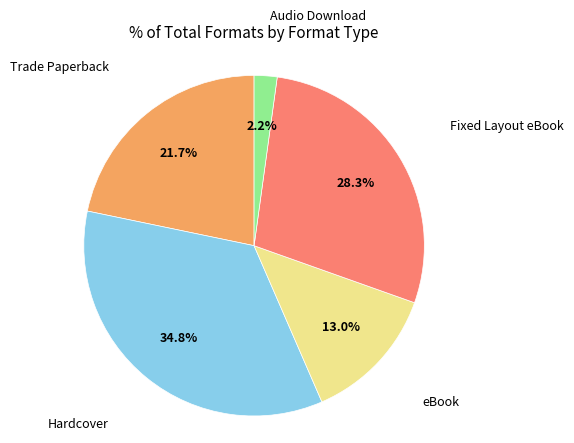

Is there a majority slice in this chart?

No